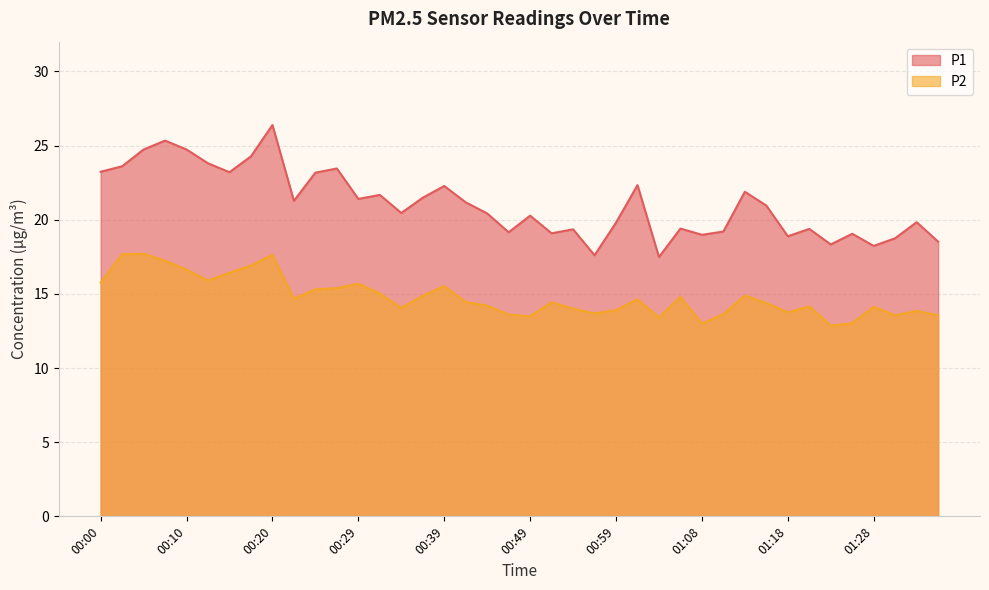

Does the chart have visible grid lines?

Yes